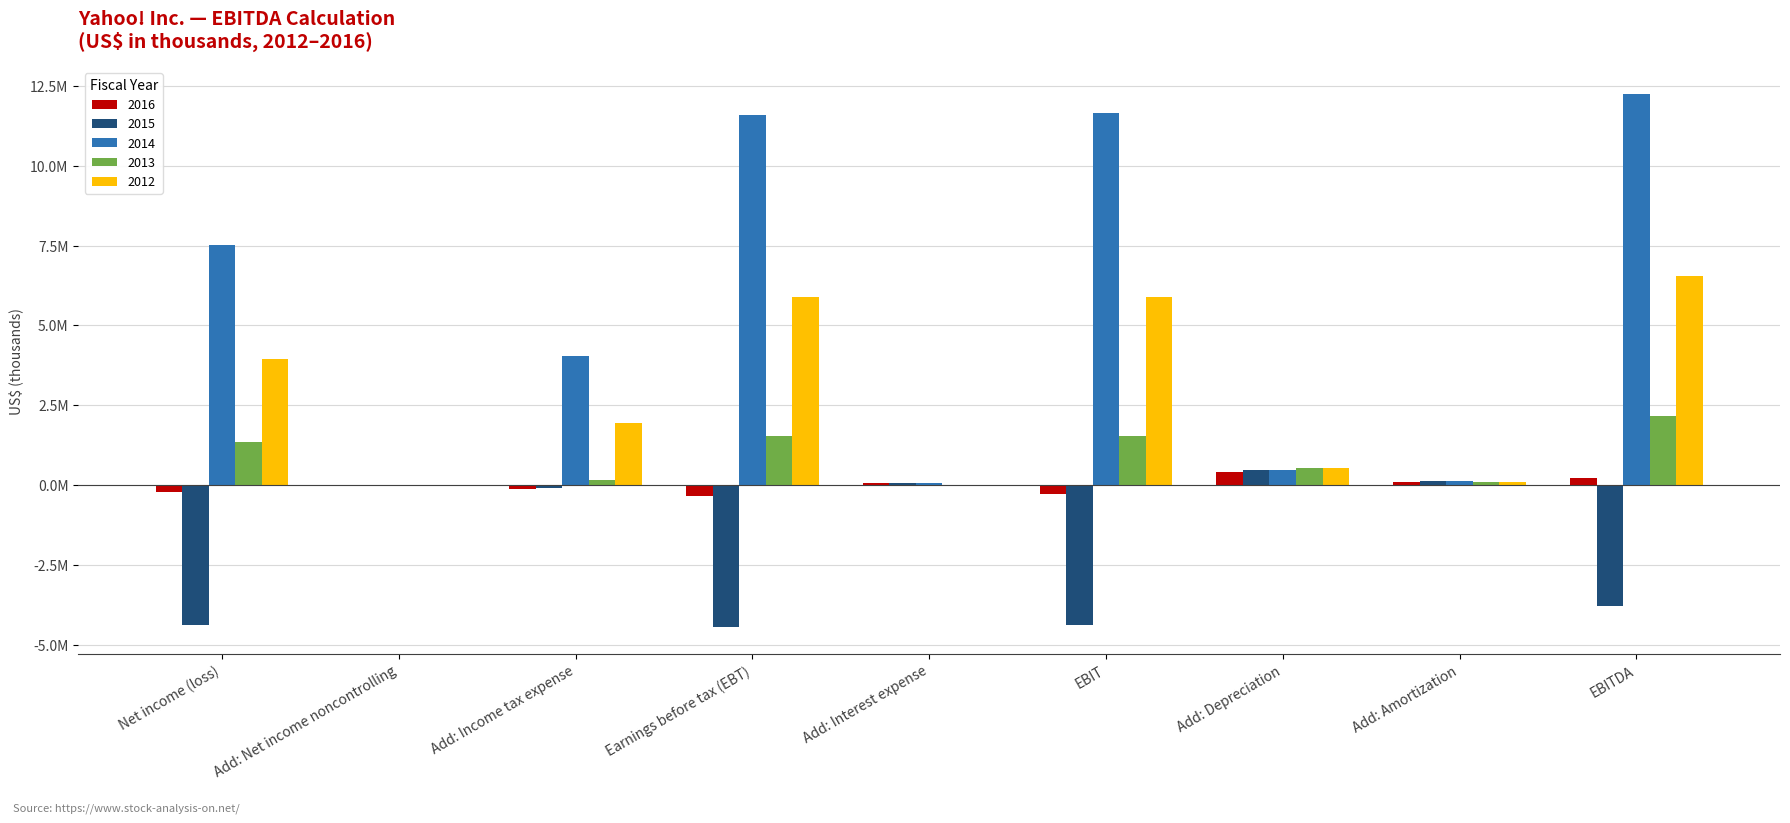

Read the 2013 value at Add: Net income noncontrolling, to the nearest 50.

10300